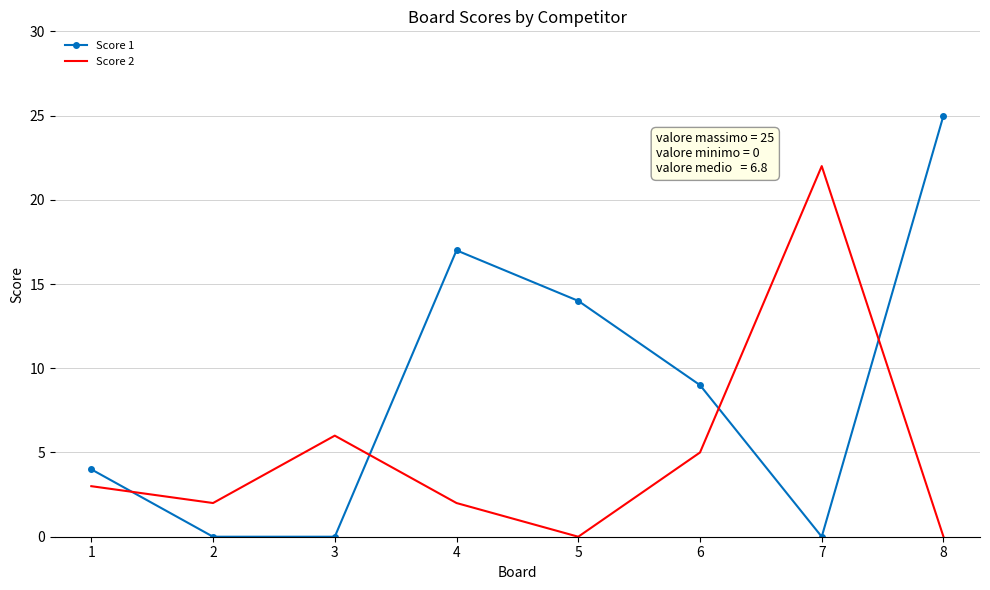

Reading right to left, list all the values displayed in this chart.

Score 1: 8=25	7=0	6=9	5=14	4=17	3=0	2=0	1=4
Score 2: 8=0	7=22	6=5	5=0	4=2	3=6	2=2	1=3